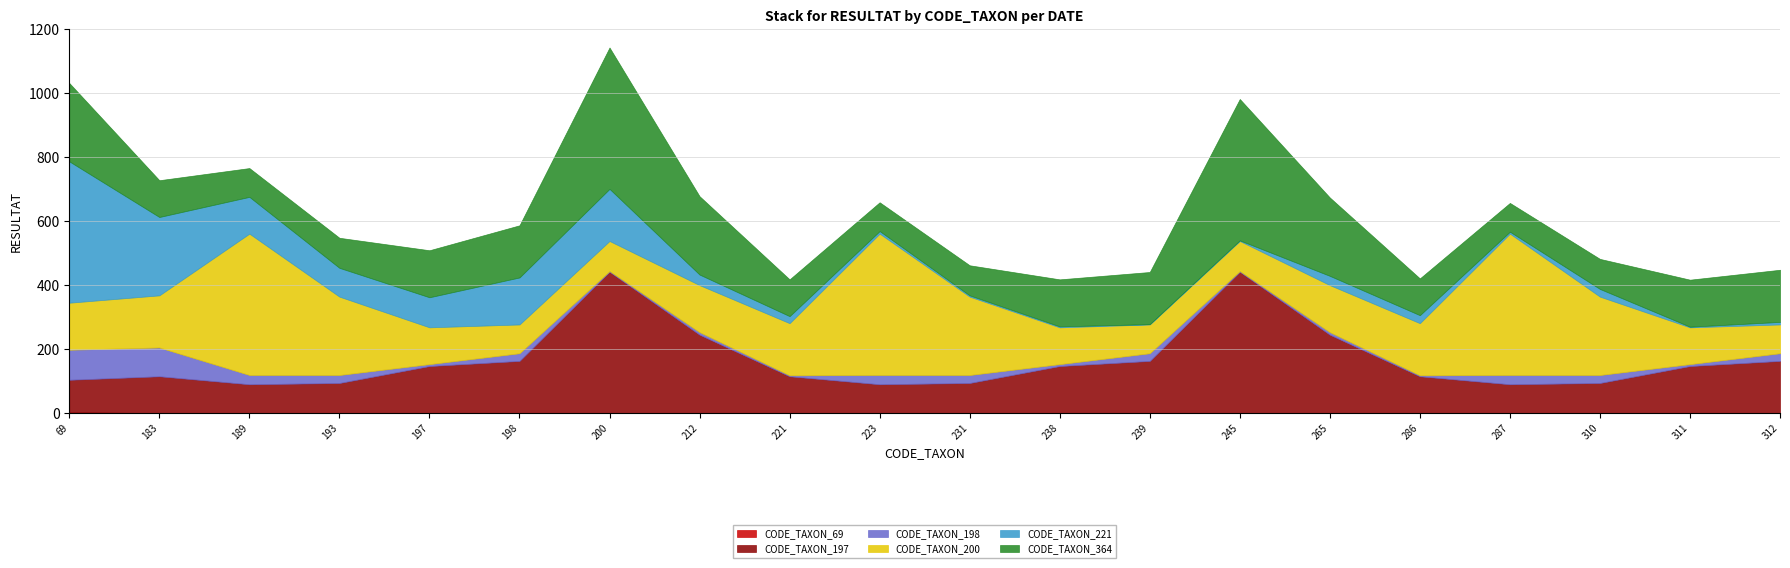

What is the sum of all CODE_TAXON_221 values?

1463